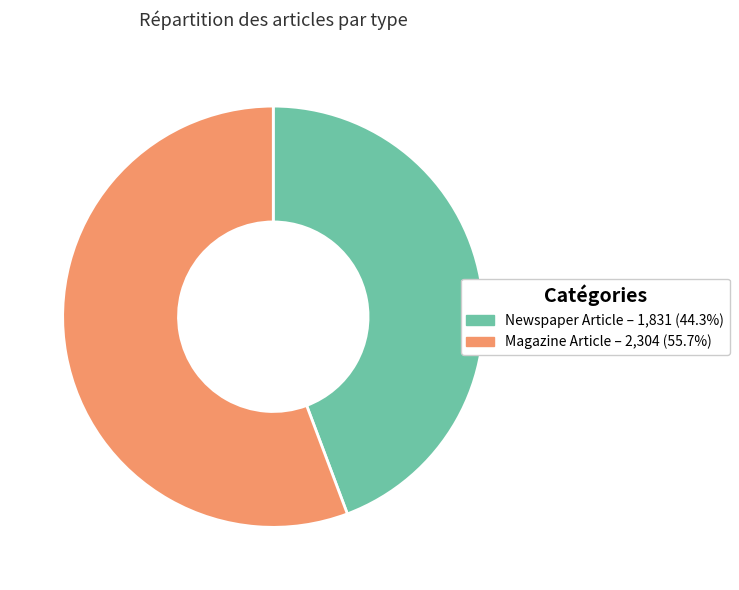

Approximately how many times larger is the value at Newspaper Article – 1,831 (44.3%) compared to Magazine Article – 2,304 (55.7%)?

0.8